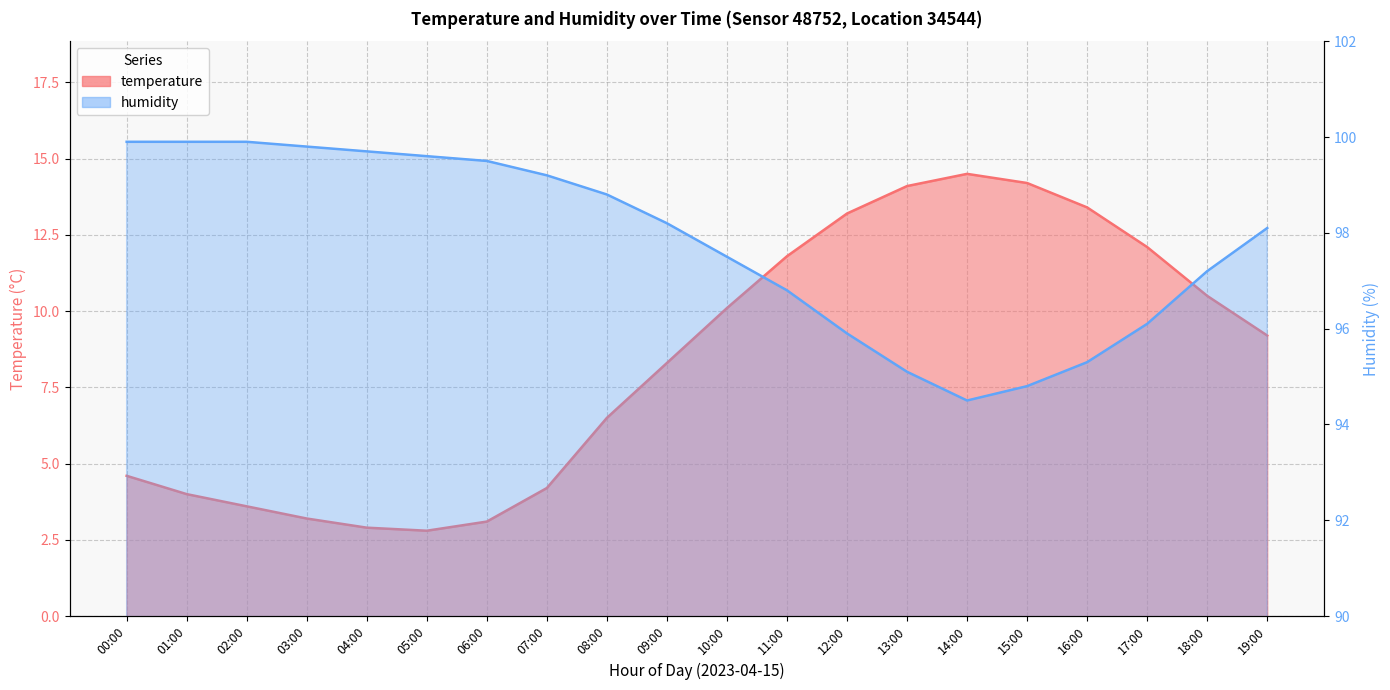

How many interior local peaks does the temperature series have?

1